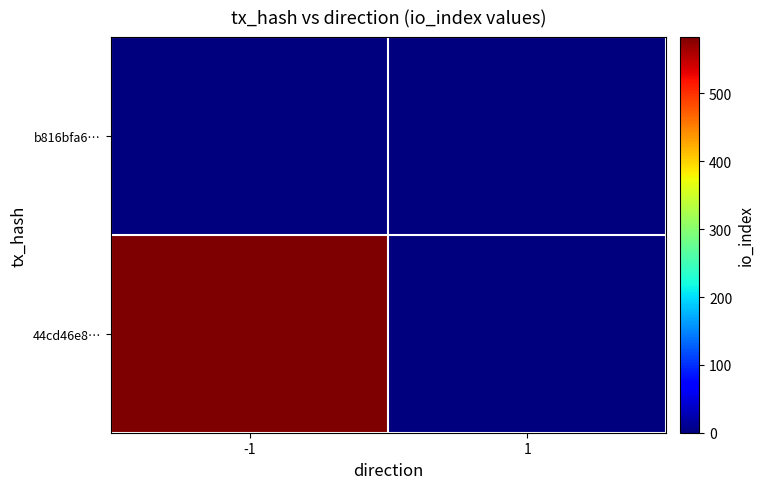

Which has a higher value, 1 or -1?

-1